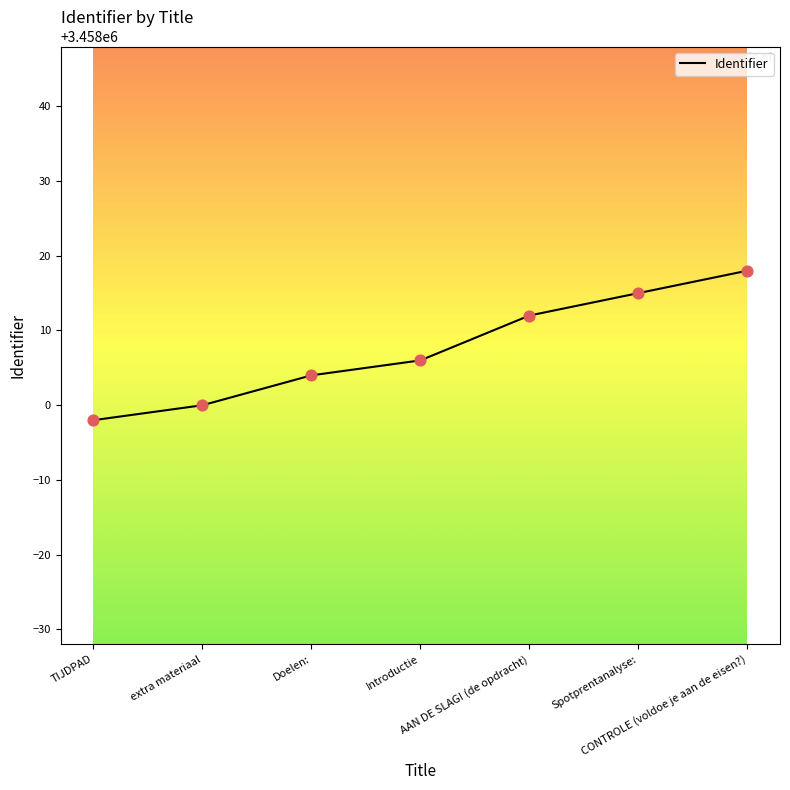

What is the ratio of the value at Introductie to the value at Doelen:?

1.0